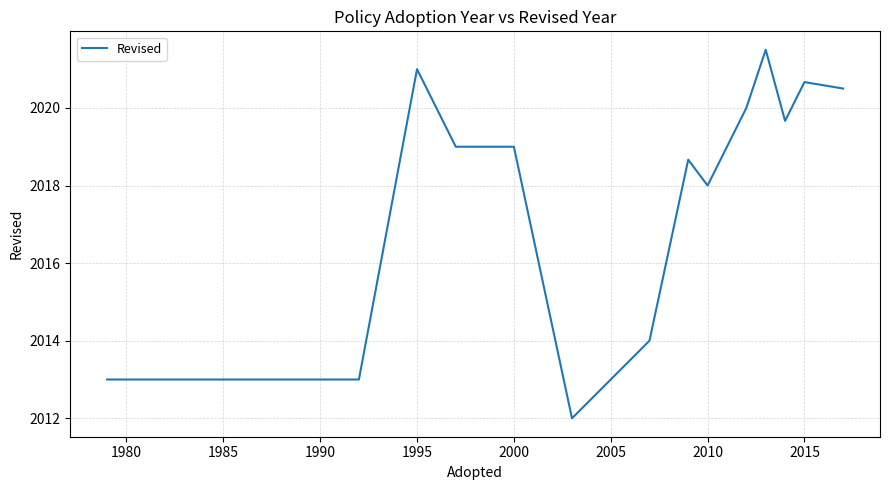

What is the minimum value shown in the chart?

2012.0